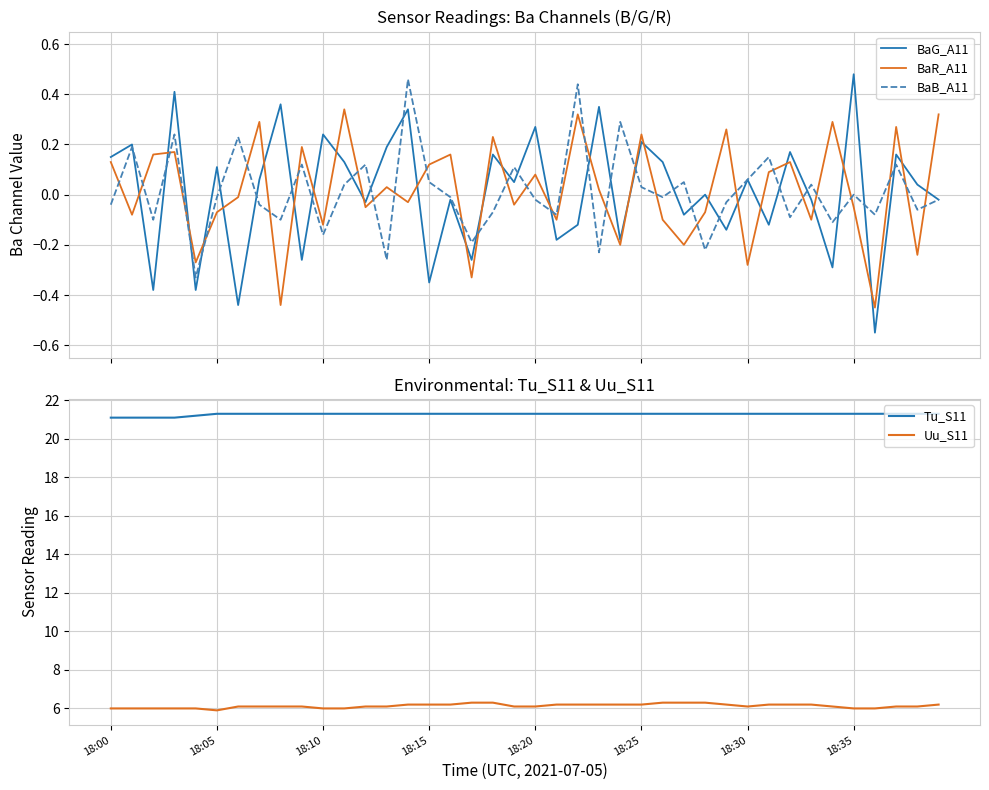

True or false: Tu_S11 and BaG_A11 intersect in this chart.

False